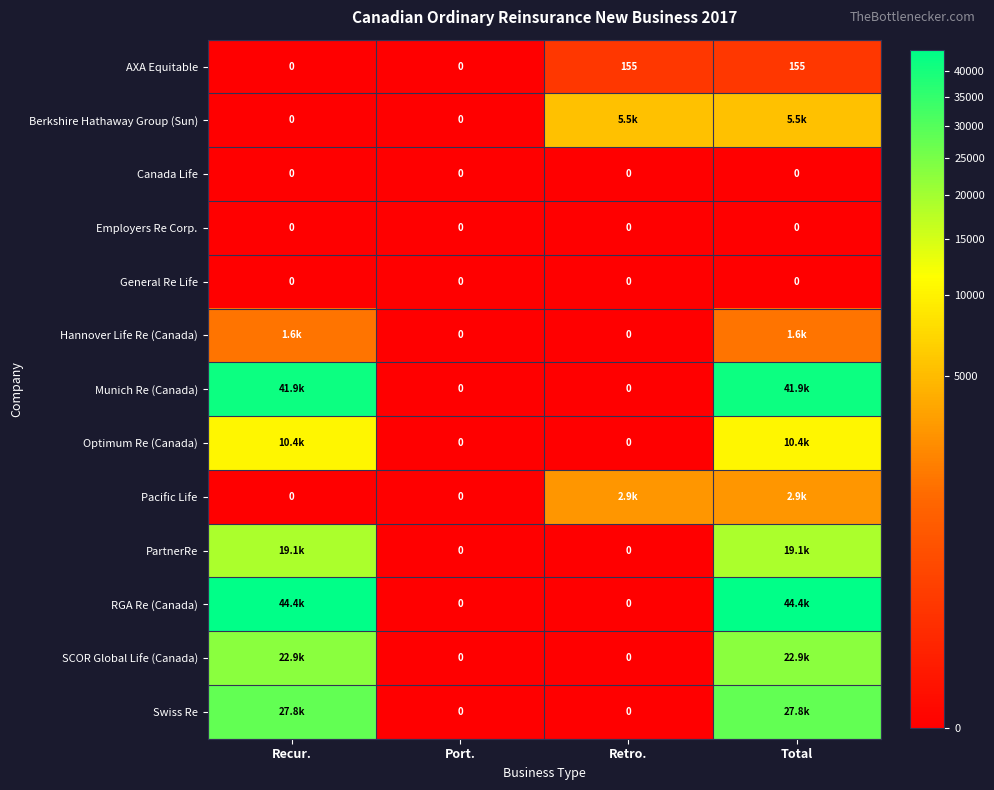

Is it true that Employers Re Corp. equals 0 at Retro.?

True